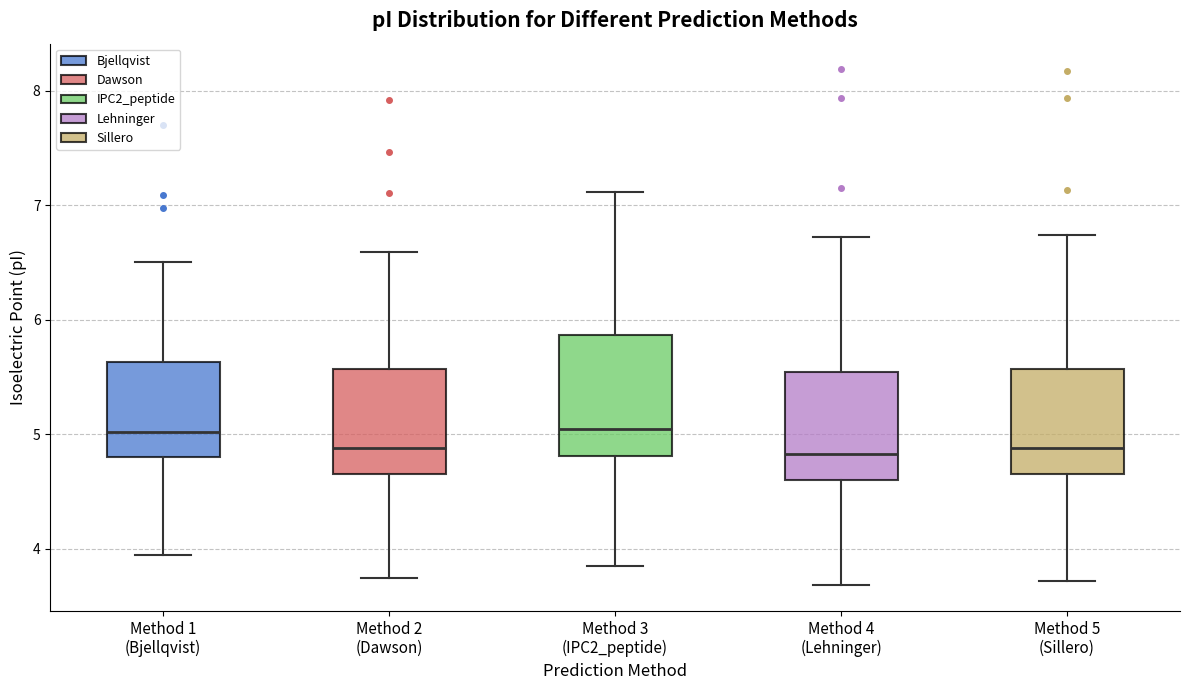

Where is the lower edge of the box for Method 4 (Lehninger) on the y-axis? The values are not printed on the chart, so give them approximately, as read against the axis.

4.6